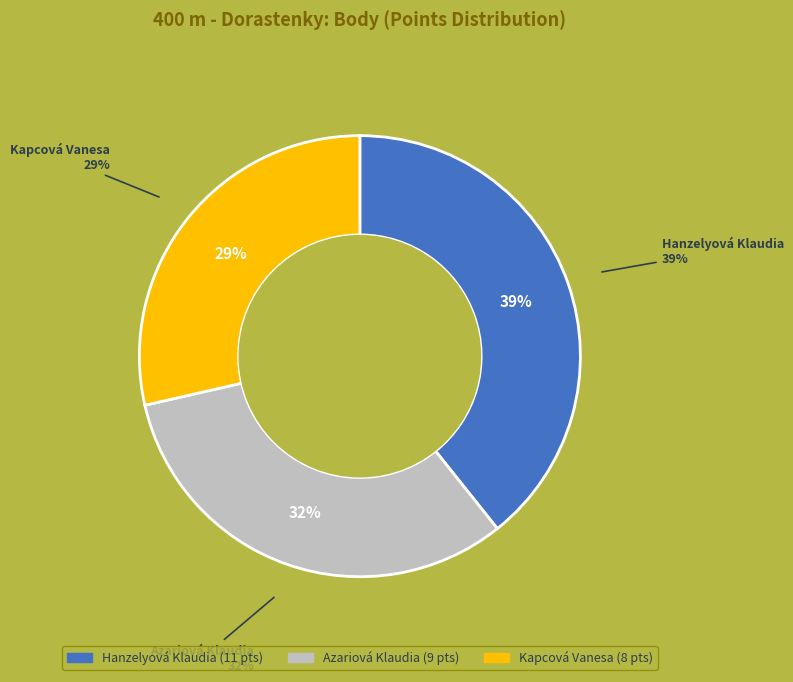

Which has a higher value, Hanzelyová Klaudia or Kapcová Vanesa?

Hanzelyová Klaudia